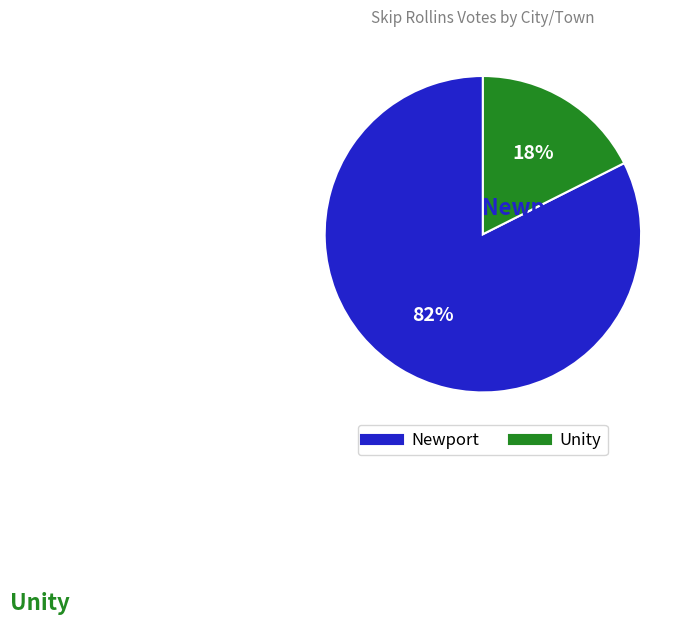

Is the sum of Unity and Newport greater than half?

Yes